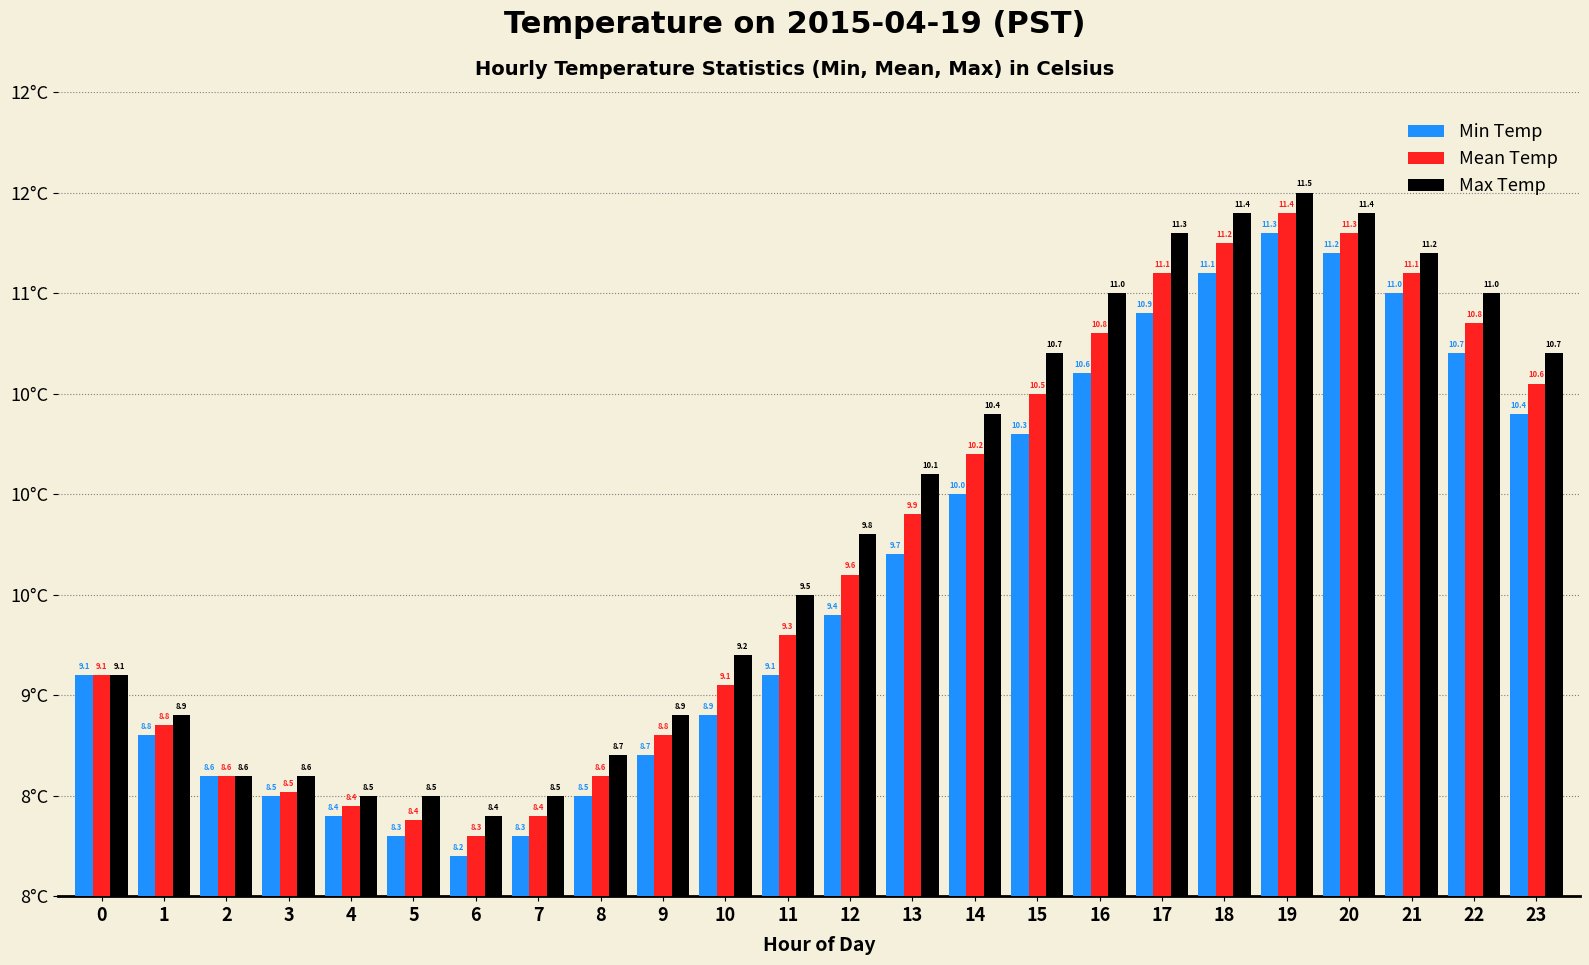

Are the bars horizontal?

No